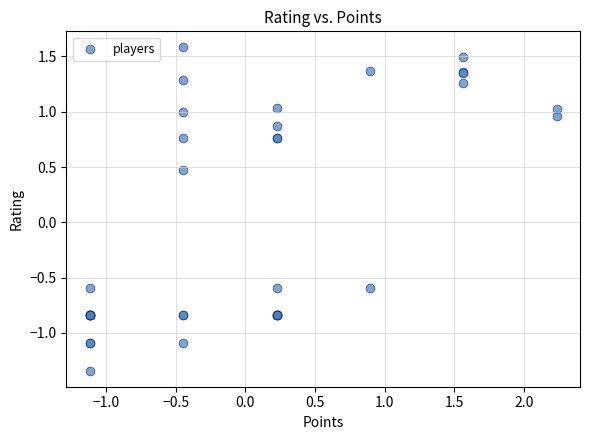

What Y value in the scatter plot is closest to 0?

0.5